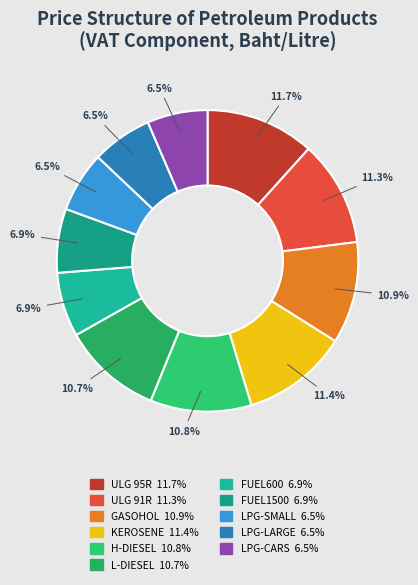

What is the total percentage of LPG-SMALL and FUEL600?

13.4%